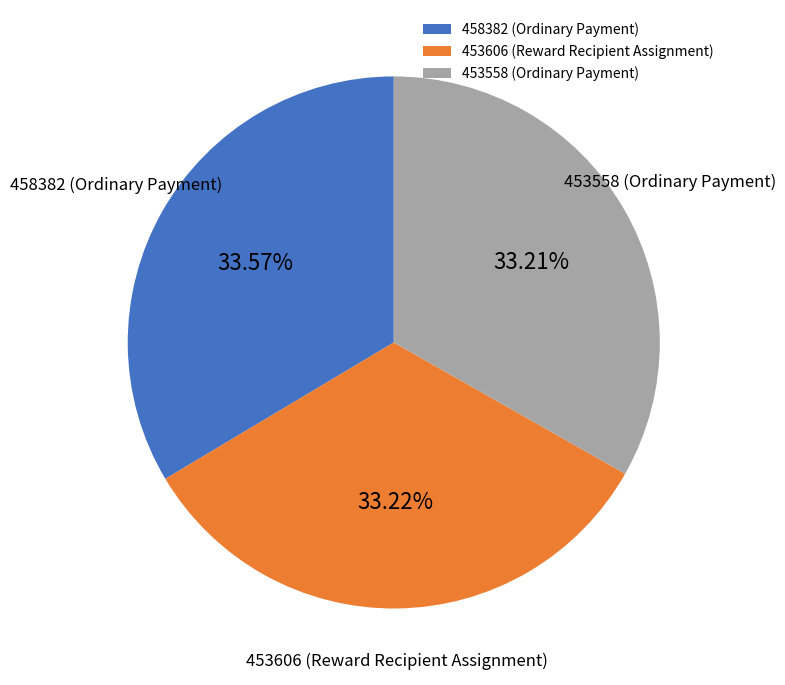

How many slices are in this pie chart?

3